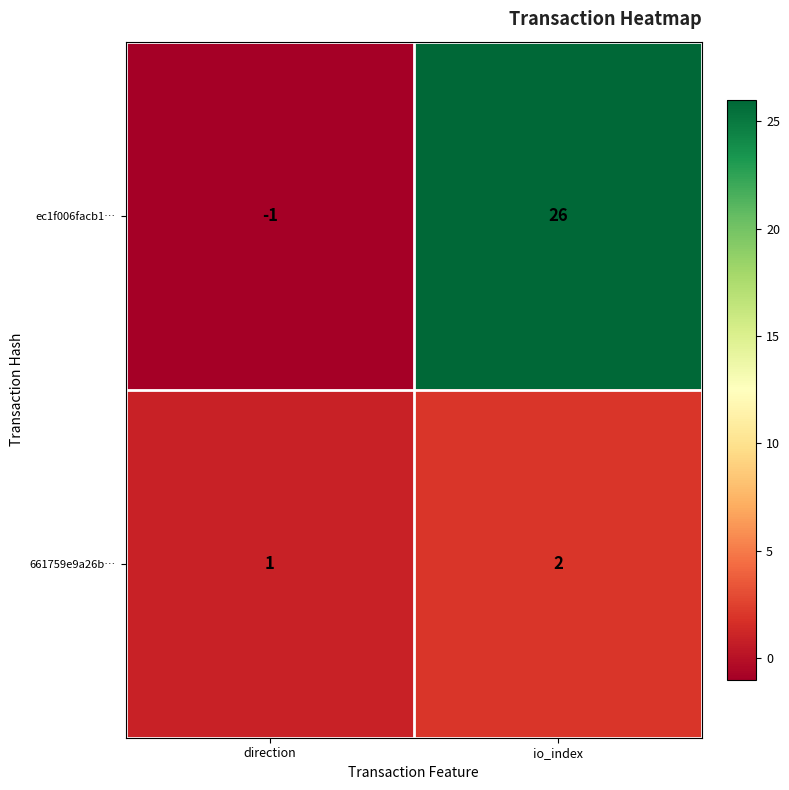

What is the difference between the maximum and minimum values in the ec1f006facb1… series?

27